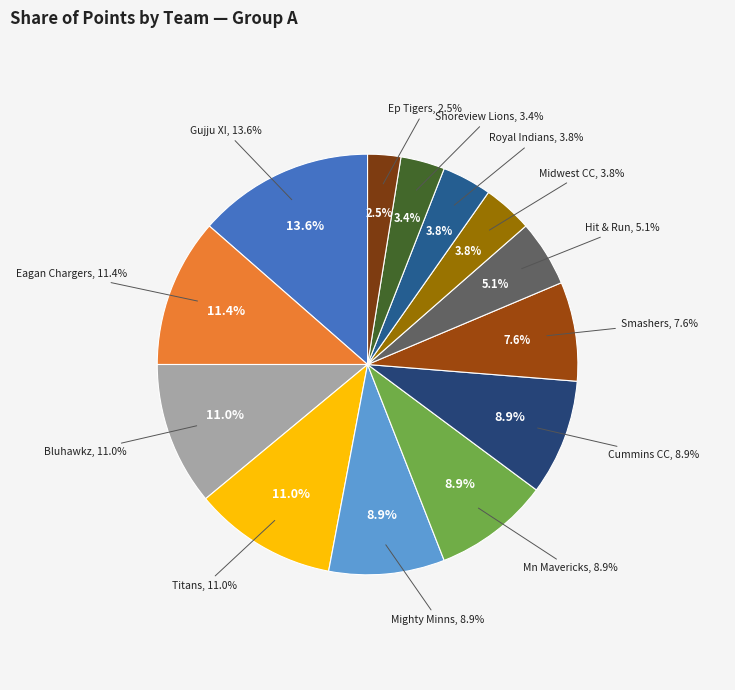

Combined, do Eagan Chargers and Gujju XI account for over 50%?

No